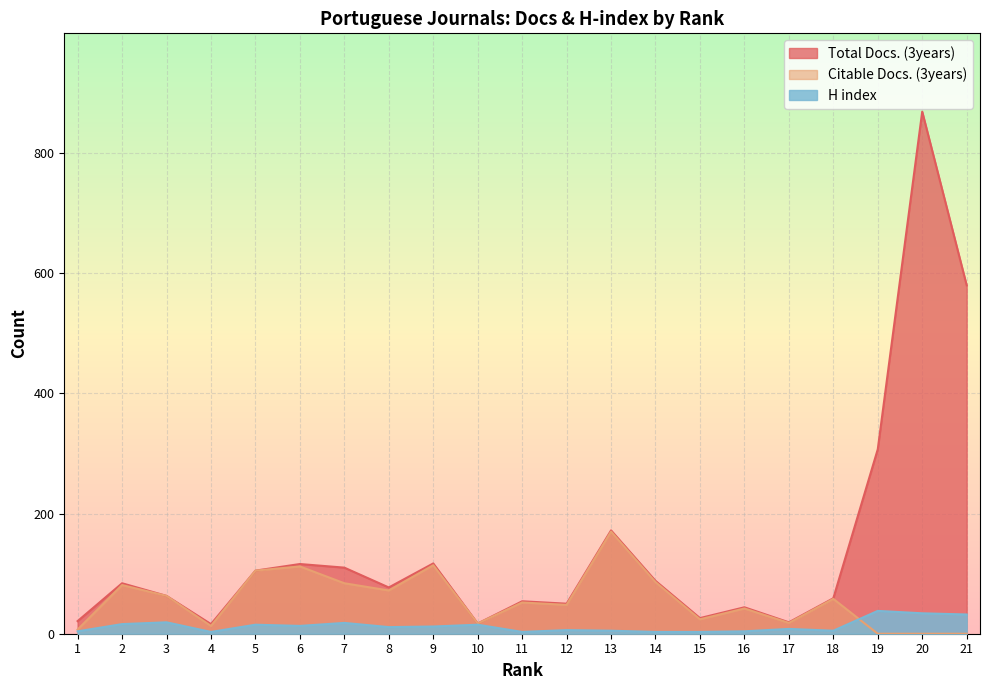

Rank the series by their average value, from highest to lowest.

Total Docs. (3years), Citable Docs. (3years), H index